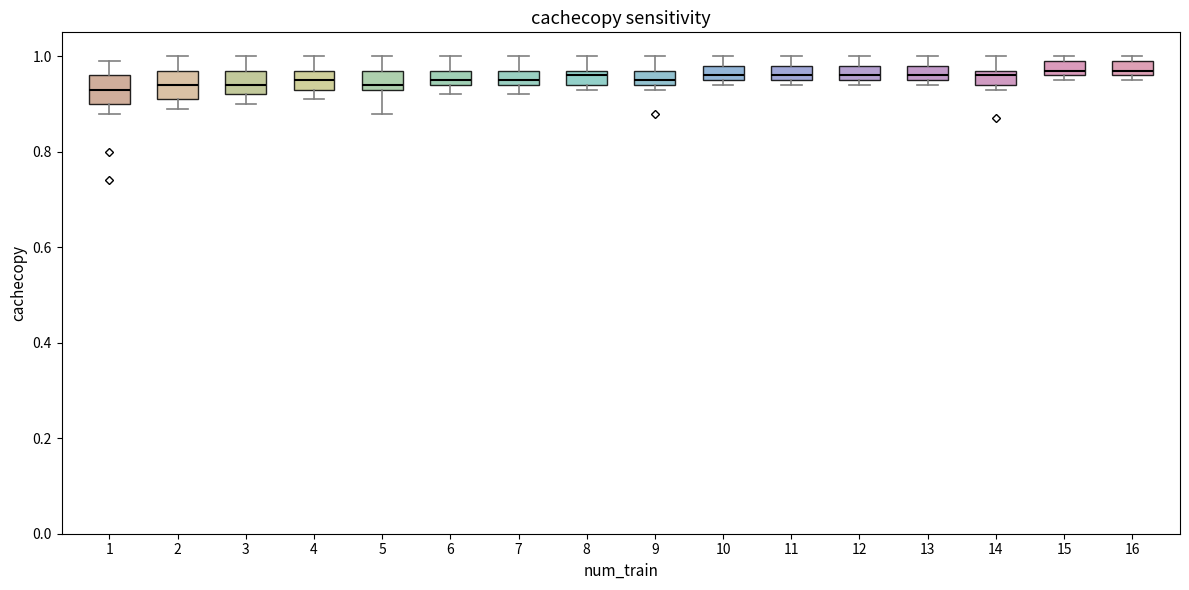

Reading left to right, transcribe this box plot: for each box, give where its median line is, the range the box spans, and where its two whiskers end, as read against the y-axis. The values are not printed on the chart, so give them approximately, as read against the axis.

1: median 0.94, box 0.90 to 0.96, whiskers 0.88 to 1.00
2: median 0.94, box 0.92 to 0.98, whiskers 0.90 to 1.00
3: median 0.94, box 0.92 to 0.98, whiskers 0.90 to 1.00
4: median 0.96, box 0.94 to 0.98, whiskers 0.92 to 1.00
5: median 0.94 (just above the box's lower edge), box 0.94 to 0.98, whiskers 0.88 to 1.00
6: median 0.96, box 0.94 to 0.98, whiskers 0.92 to 1.00
7: median 0.96, box 0.94 to 0.98, whiskers 0.92 to 1.00
8: median 0.96, box 0.94 to 0.98, whiskers 0.94 (just below the box's lower edge) to 1.00
9: median 0.96, box 0.94 to 0.98, whiskers 0.94 (just below the box's lower edge) to 1.00
10: median 0.96 (just above the box's lower edge), box 0.96 to 0.98, whiskers 0.94 to 1.00
11: median 0.96 (just above the box's lower edge), box 0.96 to 0.98, whiskers 0.94 to 1.00
12: median 0.96 (just above the box's lower edge), box 0.96 to 0.98, whiskers 0.94 to 1.00
13: median 0.96 (just above the box's lower edge), box 0.96 to 0.98, whiskers 0.94 to 1.00
14: median 0.96, box 0.94 to 0.98, whiskers 0.94 (just below the box's lower edge) to 1.00
15: median 0.98, box 0.96 to 1.00, whiskers 0.96 (just below the box's lower edge) to 1.00 (just above the box's upper edge)
16: median 0.98, box 0.96 to 1.00, whiskers 0.96 (just below the box's lower edge) to 1.00 (just above the box's upper edge)